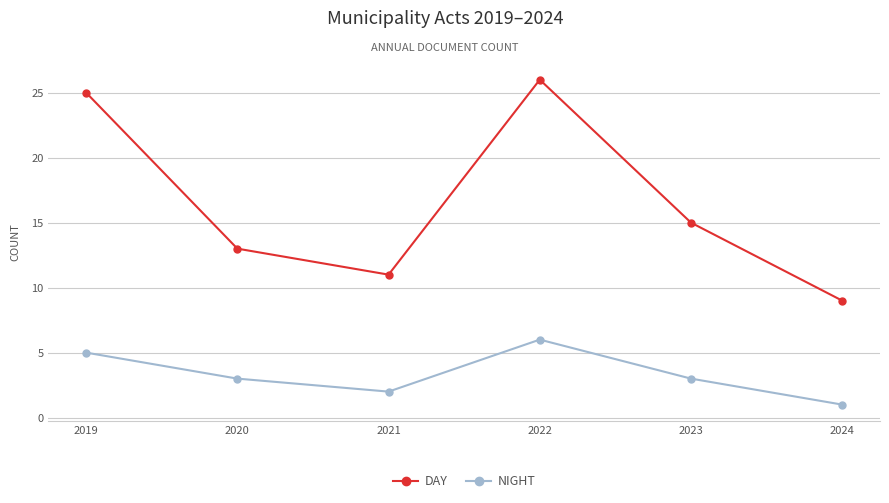

How many lines are shown in the chart?

2